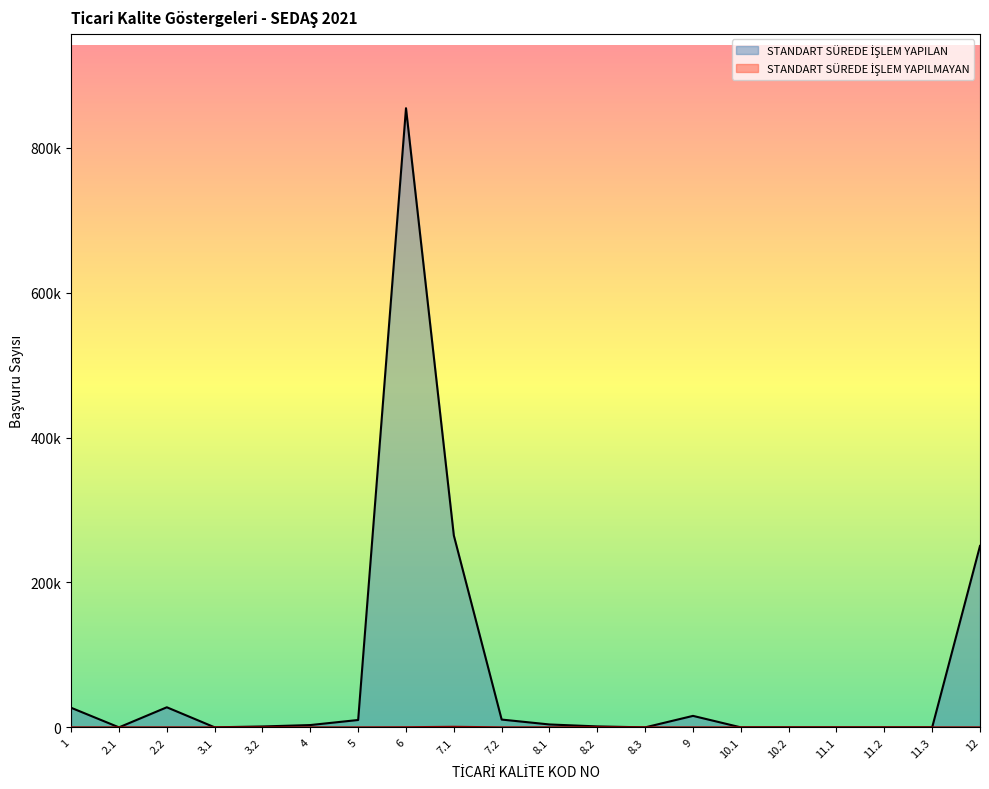

True or false: STANDART SÜREDE İŞLEM YAPILMAYAN and STANDART SÜREDE İŞLEM YAPILAN cross at least once.

False